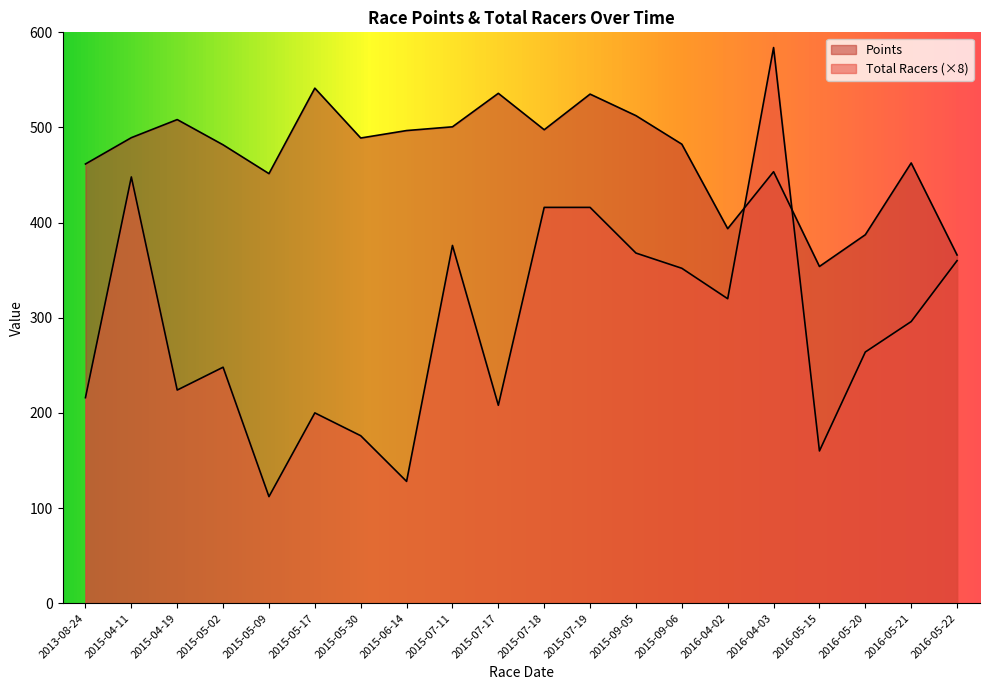

Where does the Points series first go above 488?

2015-04-11